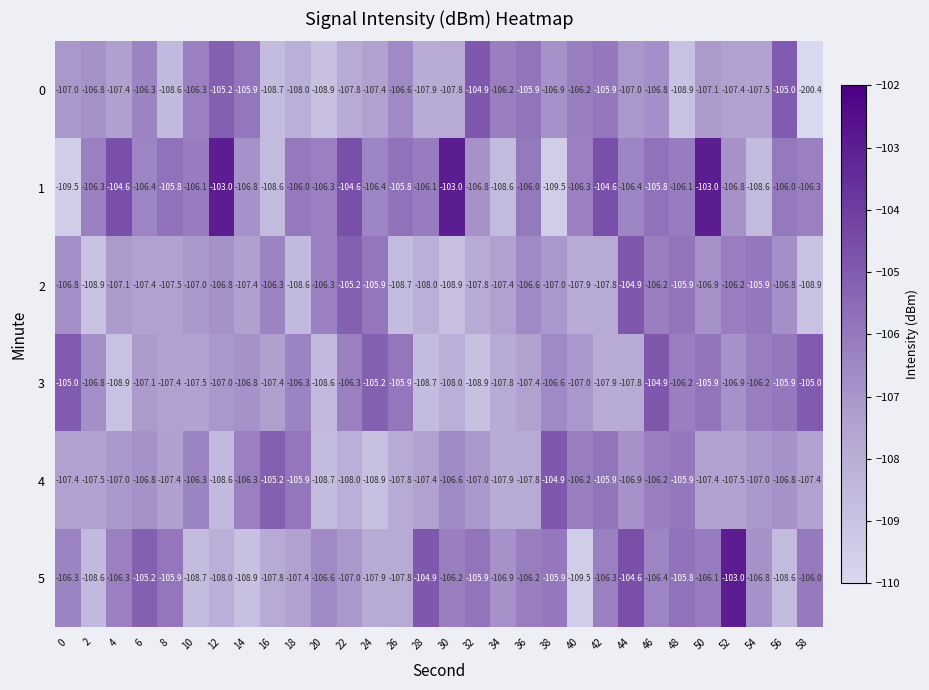

What is the difference between the 2 values at 18 and 58?

0.3